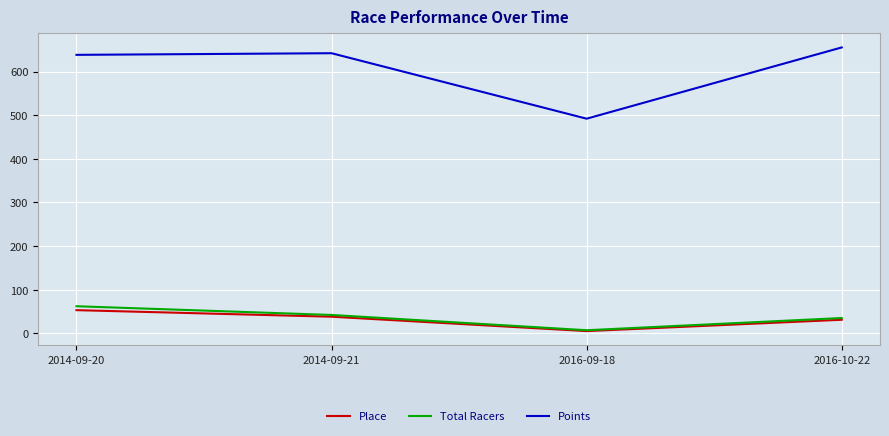

The value of Points at 2014-09-20 is 390.5. True or false?

False